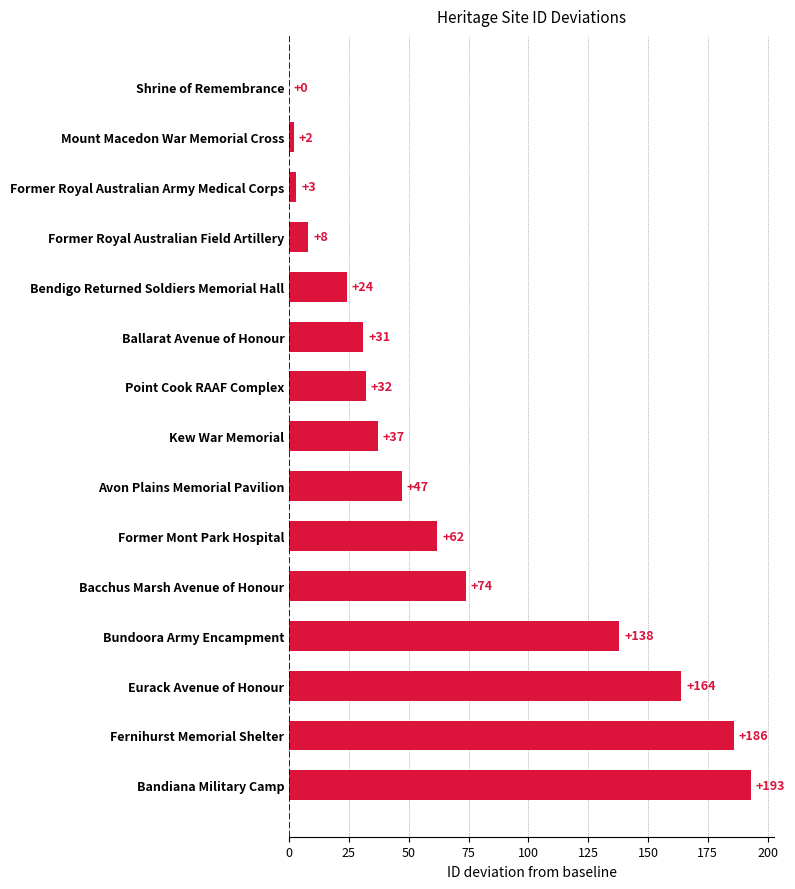

The value at Former Mont Park Hospital is 20. True or false?

False